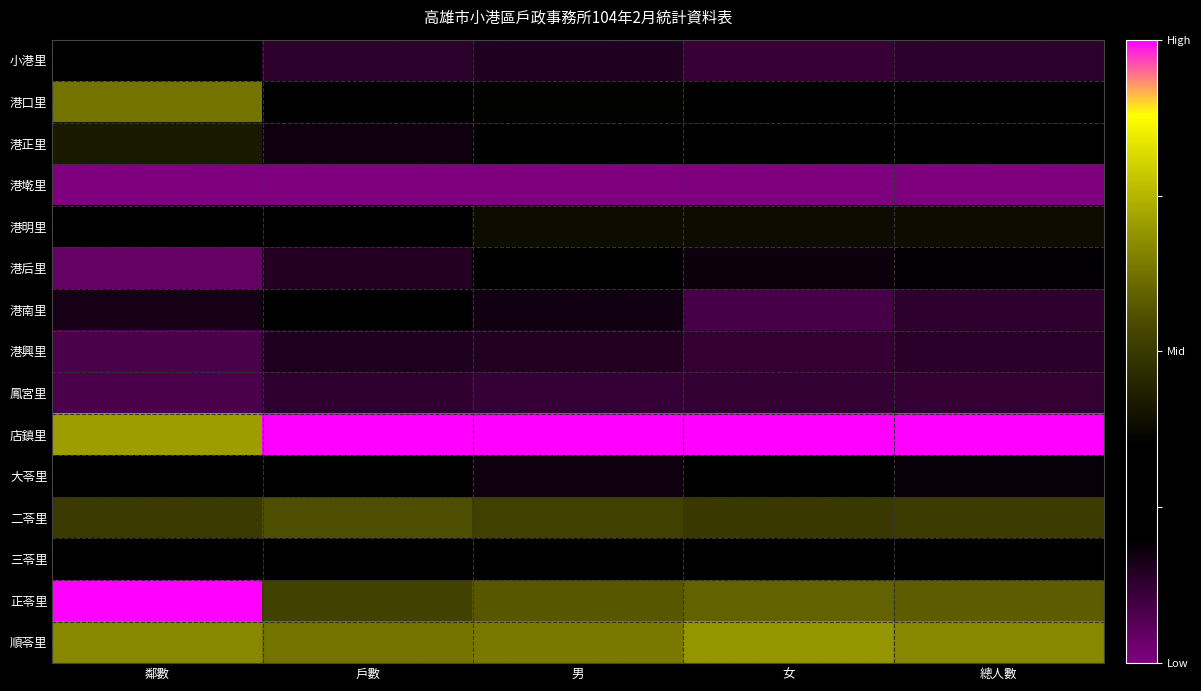

Reading left to right, list all the values displayed in this chart.

小港里: 鄰數=-0.5	戶數=-0.7	男=-0.7	女=-0.8	總人數=-0.7
港口里: 鄰數=0.2	戶數=-0.3	男=-0.3	女=-0.4	總人數=-0.3
港正里: 鄰數=-0.2	戶數=-0.6	男=-0.5	女=-0.6	總人數=-0.6
港墘里: 鄰數=-1.0	戶數=-1.0	男=-1.0	女=-1.0	總人數=-1.0
港明里: 鄰數=-0.6	戶數=-0.4	男=-0.2	女=-0.2	總人數=-0.2
港后里: 鄰數=-0.9	戶數=-0.7	男=-0.6	女=-0.6	總人數=-0.6
港南里: 鄰數=-0.7	戶數=-0.5	男=-0.7	女=-0.8	總人數=-0.7
港興里: 鄰數=-0.8	戶數=-0.7	男=-0.7	女=-0.8	總人數=-0.7
鳳宮里: 鄰數=-0.8	戶數=-0.7	男=-0.8	女=-0.8	總人數=-0.8
店鎮里: 鄰數=0.4	戶數=1.0	男=1.0	女=1.0	總人數=1.0
大苓里: 鄰數=-0.4	戶數=-0.6	男=-0.6	女=-0.6	總人數=-0.6
二苓里: 鄰數=0.0	戶數=0.1	男=0.0	女=-0.0	總人數=0.0
三苓里: 鄰數=-0.5	戶數=-0.4	男=-0.5	女=-0.5	總人數=-0.5
正苓里: 鄰數=1.0	戶數=0.0	男=0.1	女=0.2	總人數=0.2
順苓里: 鄰數=0.3	戶數=0.3	男=0.3	女=0.4	總人數=0.3